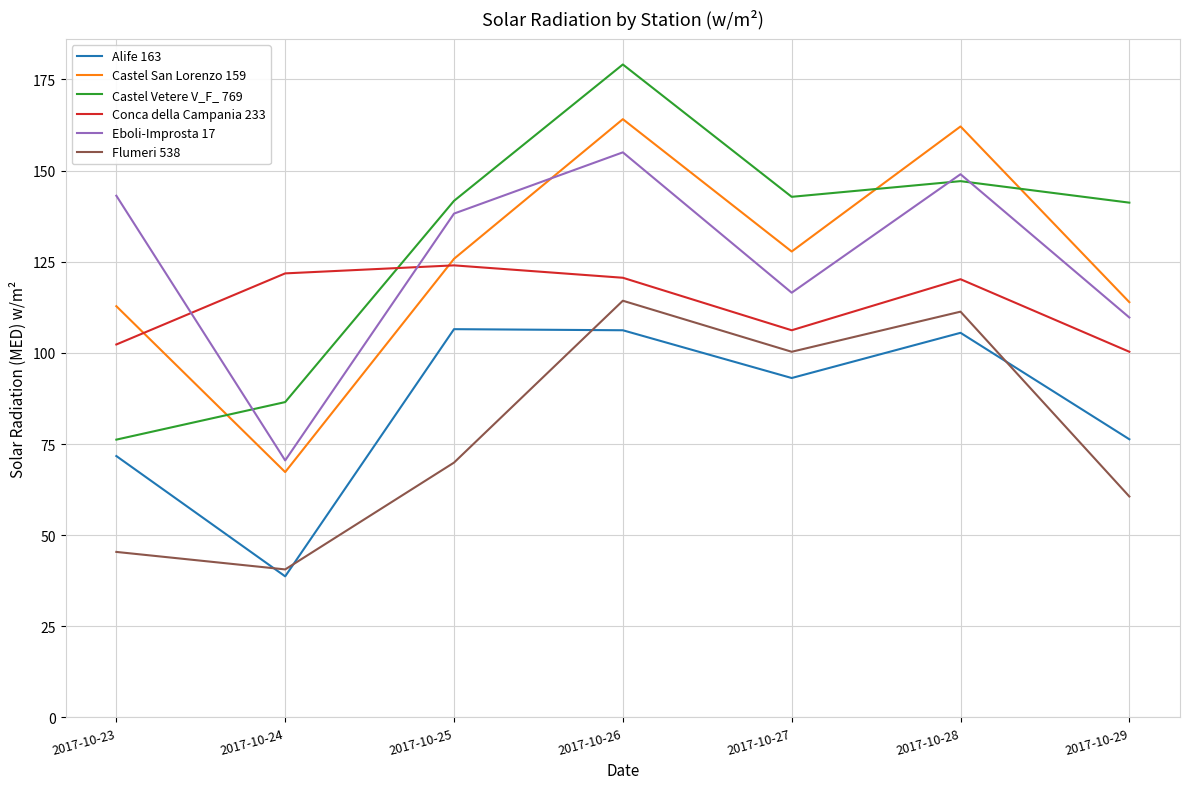

What are all the series names shown in the legend?

Alife 163, Castel San Lorenzo 159, Castel Vetere V_F_ 769, Conca della Campania 233, Eboli-Improsta 17, Flumeri 538